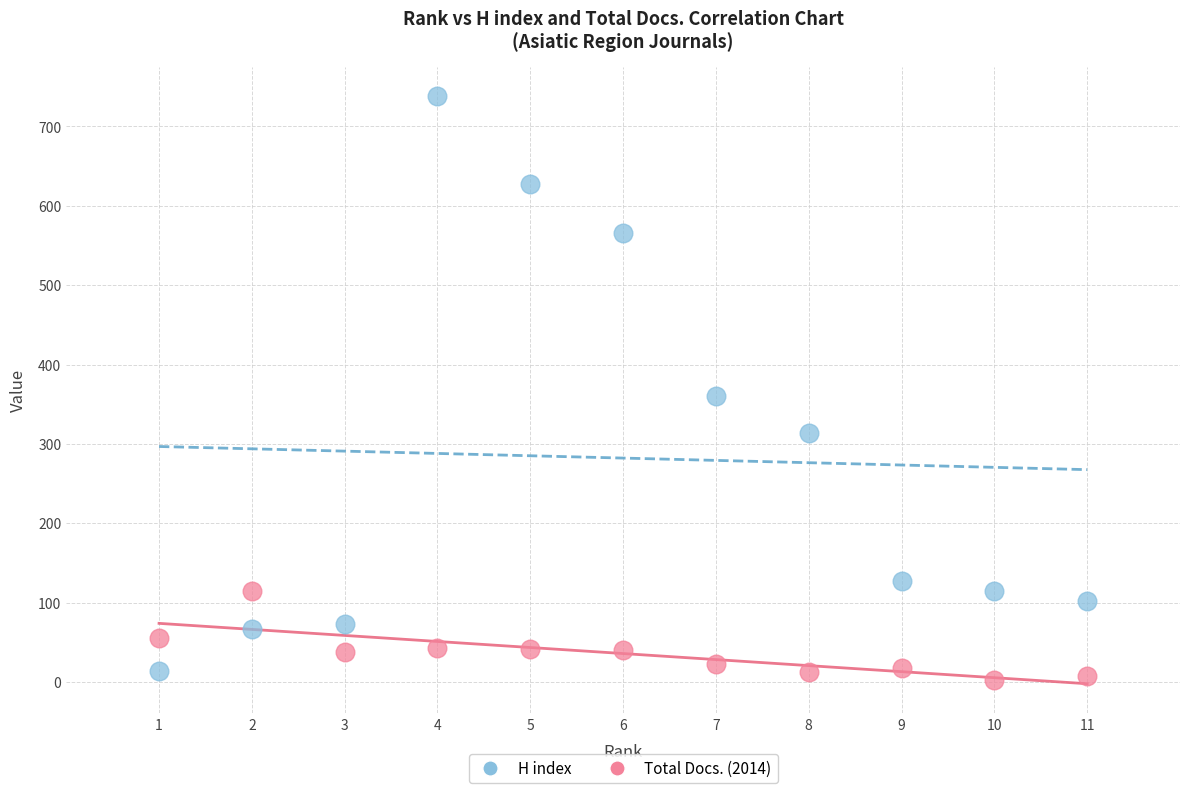

Which series contains the highest Y value?

H index